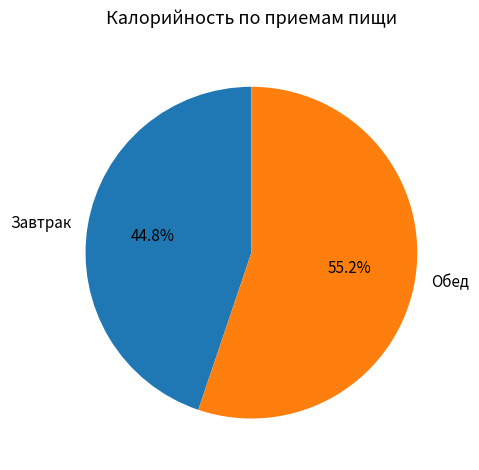

What portion of the pie excludes Завтрак?

55.2%